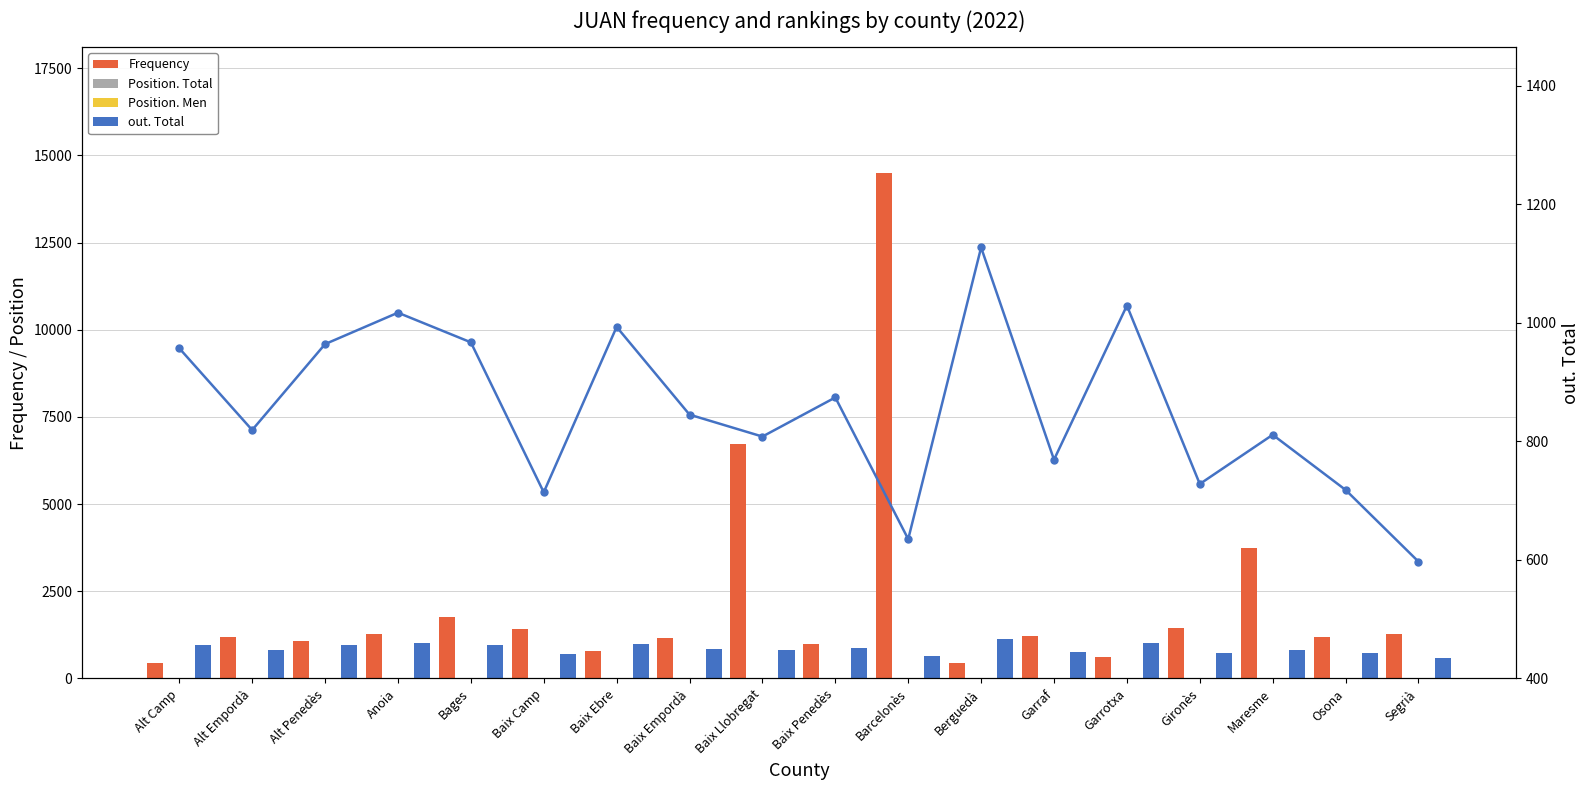

At which category does the chart reach its minimum across all series?

Baix Ebre